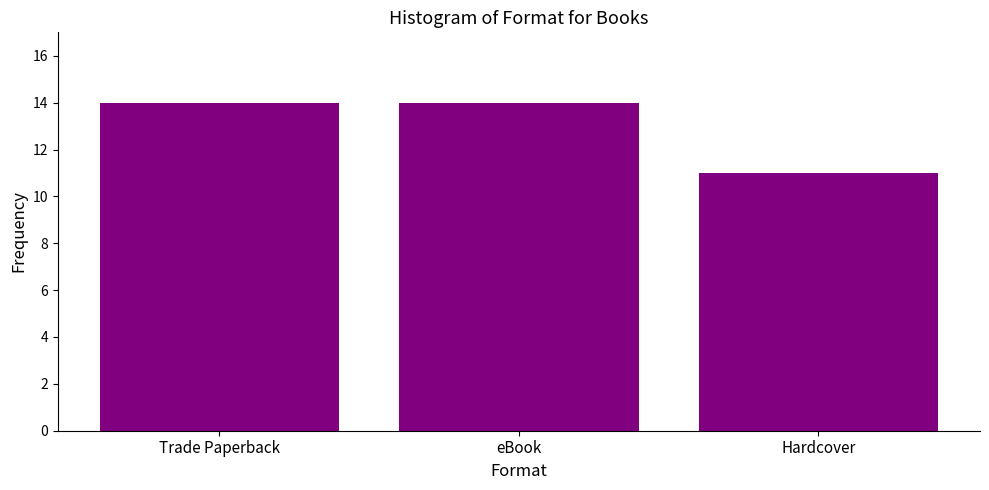

Reading right to left, what are all the values shown in this chart?

11	14	14